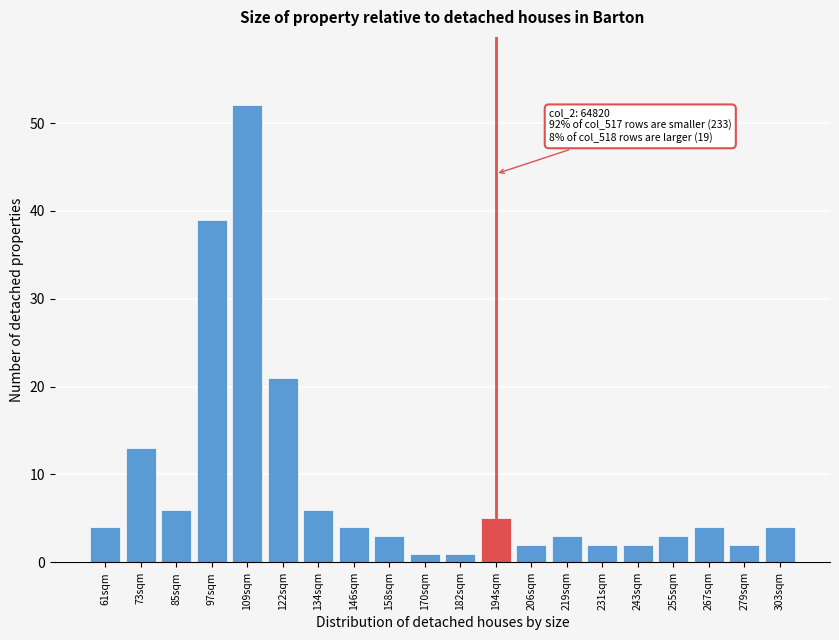

Reading left to right, transcribe all the data shown in this chart.

61sqm=4	73sqm=13	85sqm=6	97sqm=39	109sqm=52	122sqm=21	134sqm=6	146sqm=4	158sqm=3	170sqm=1	182sqm=1	194sqm=5	206sqm=2	219sqm=3	231sqm=2	243sqm=2	255sqm=3	267sqm=4	279sqm=2	303sqm=4